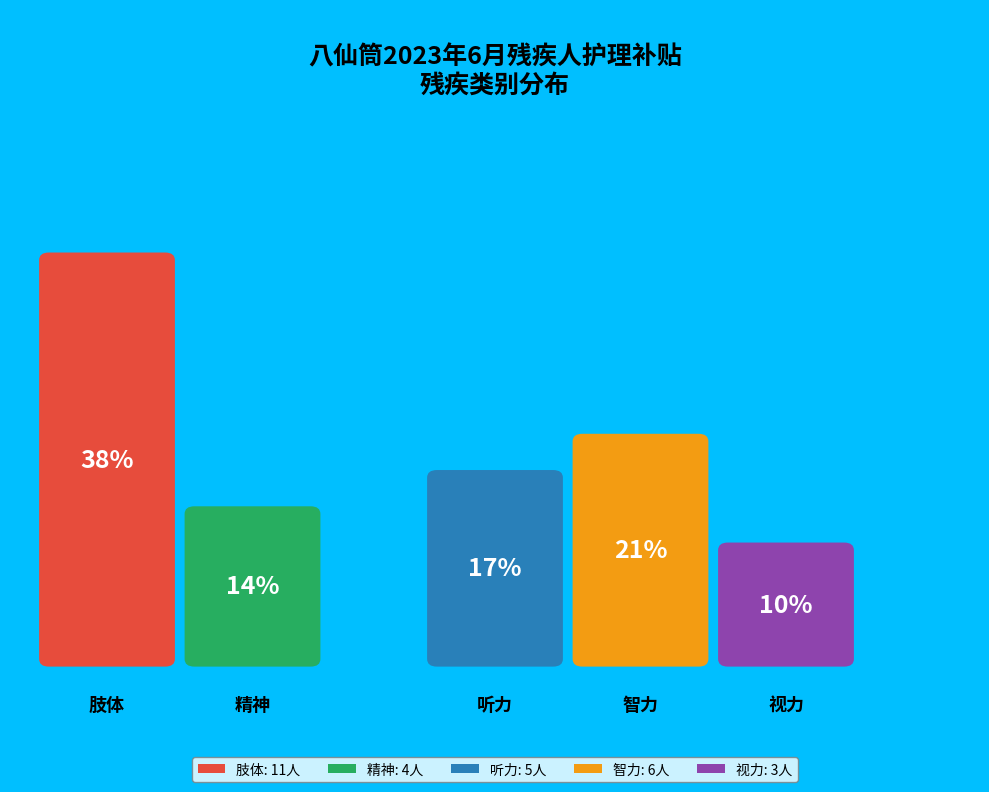

How many segments does this pie chart have?

5